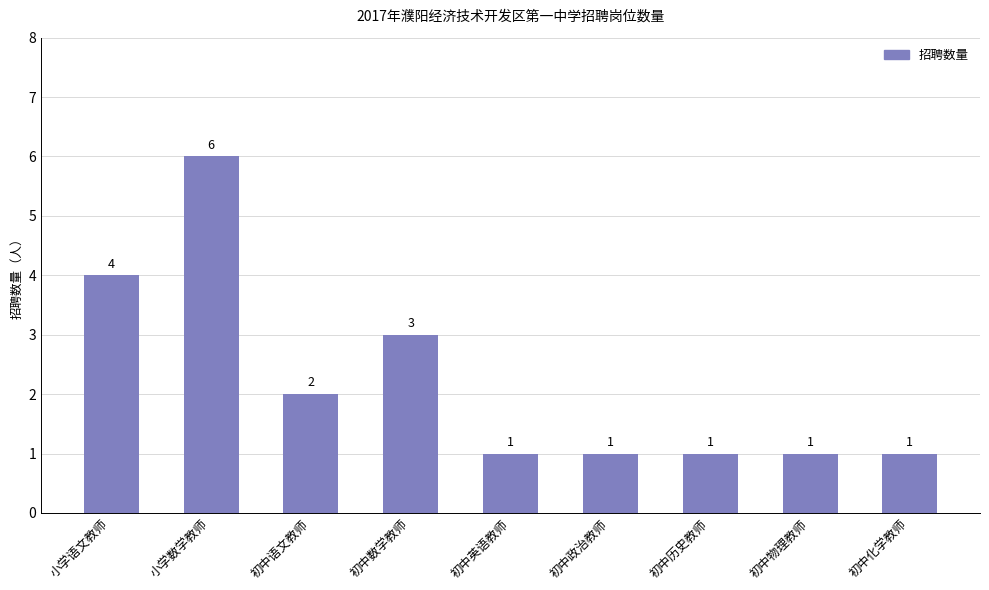

The chart shows a value of 4 at 小学语文教师. True or false?

True